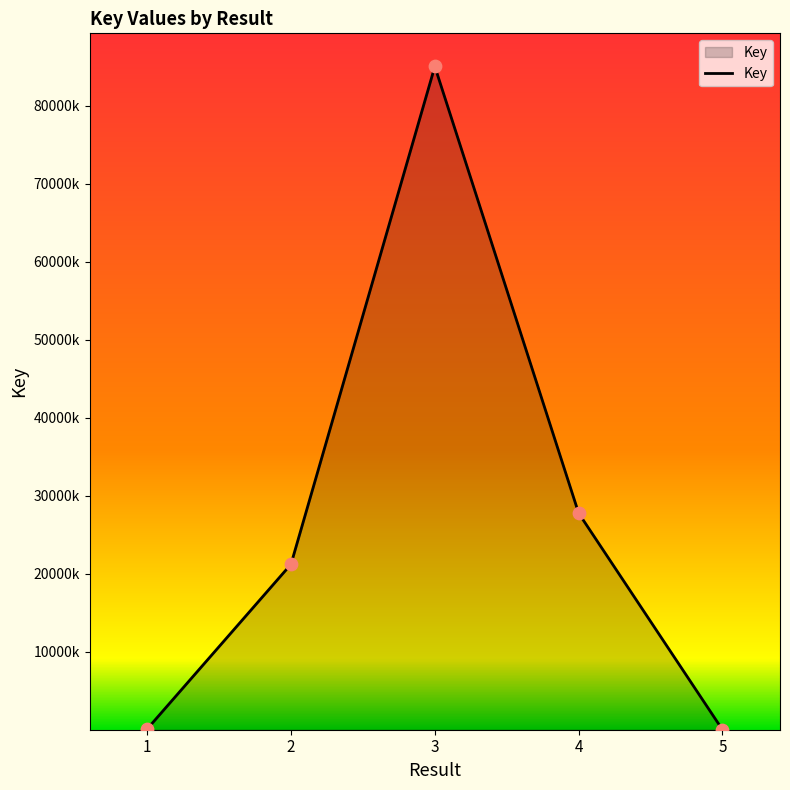

Is this an area chart (filled region under the line)?

Yes